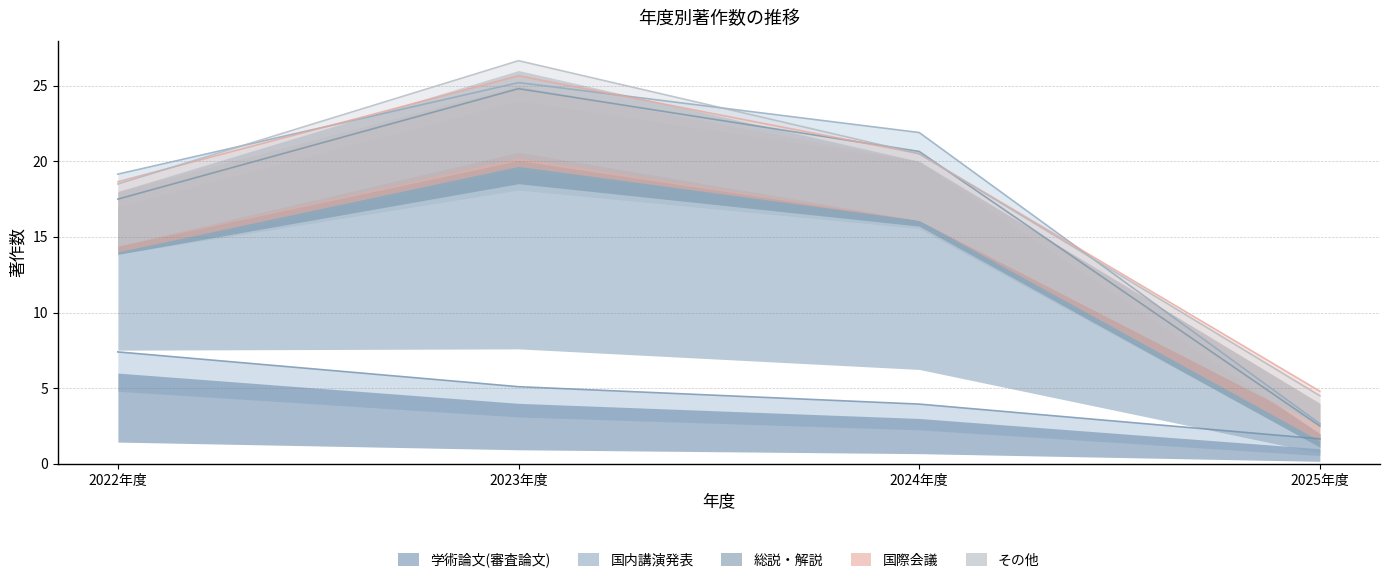

At which category does 国際会議 reach its first local valley?

2024年度